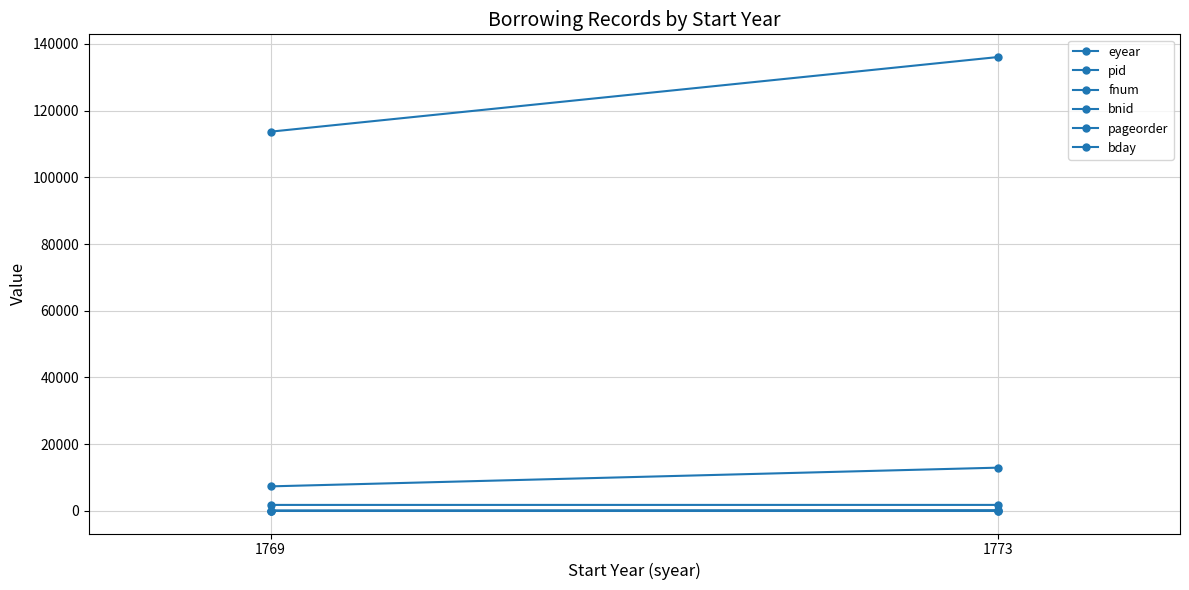

What are all the series names shown in the legend?

eyear, pid, fnum, bnid, pageorder, bday